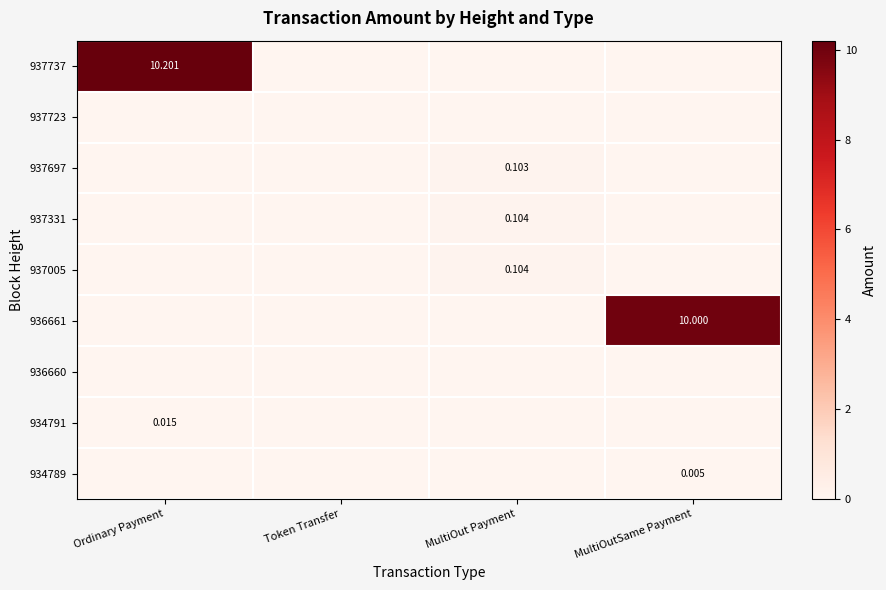

How many 934789 values are between 0 and 1?

4